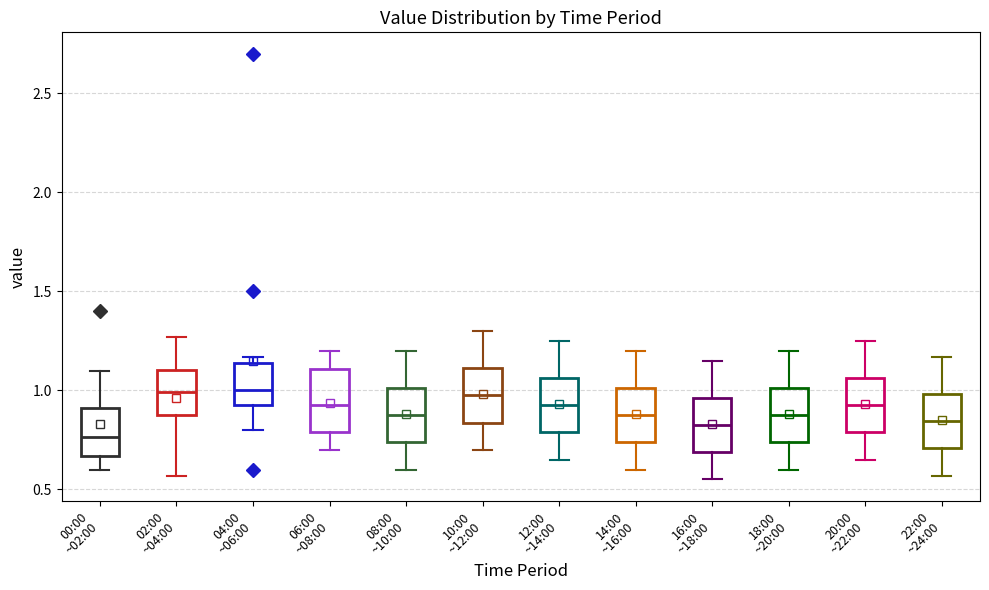

Which box has the lowest median line?

00:00 ~02:00